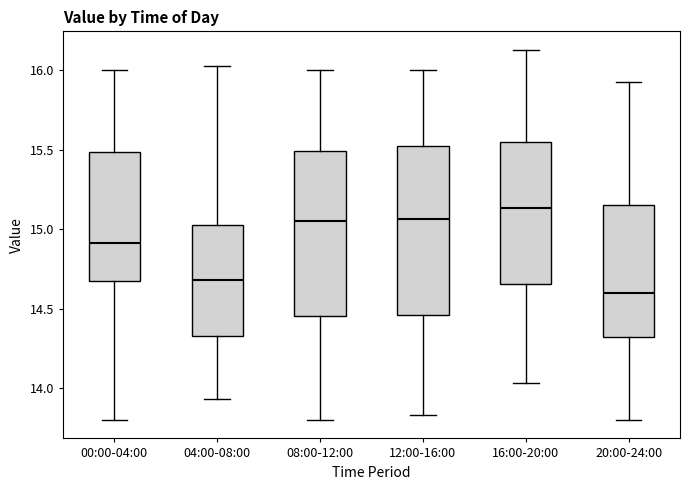

Which box's median line is the lowest?

20:00-24:00